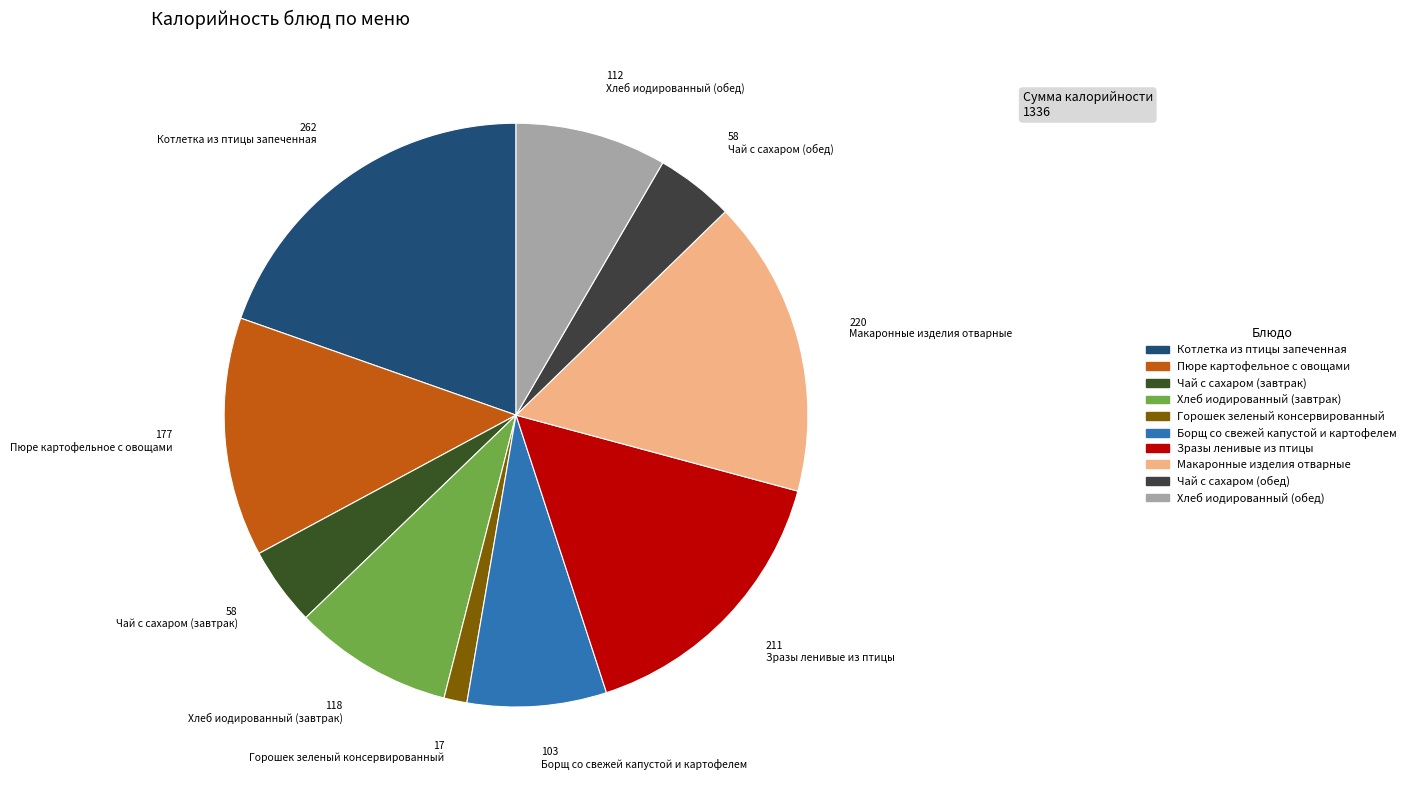

To the nearest percent, what is the difference between the Пюре картофельное с овощами and Макаронные изделия отварные slice percentages?

3%